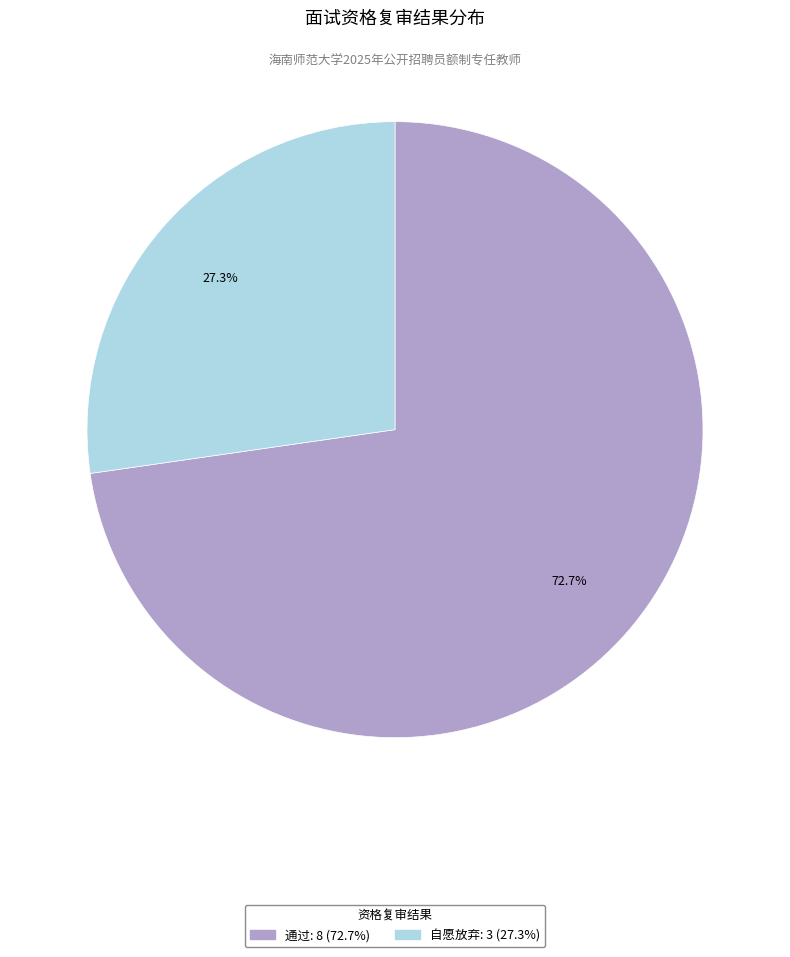

How many segments does this pie chart have?

2